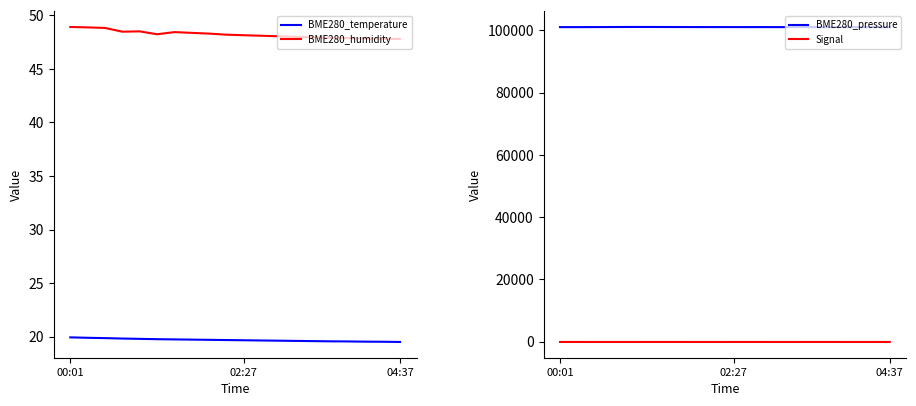

Where does the BME280_humidity series first go above 48?

00:01